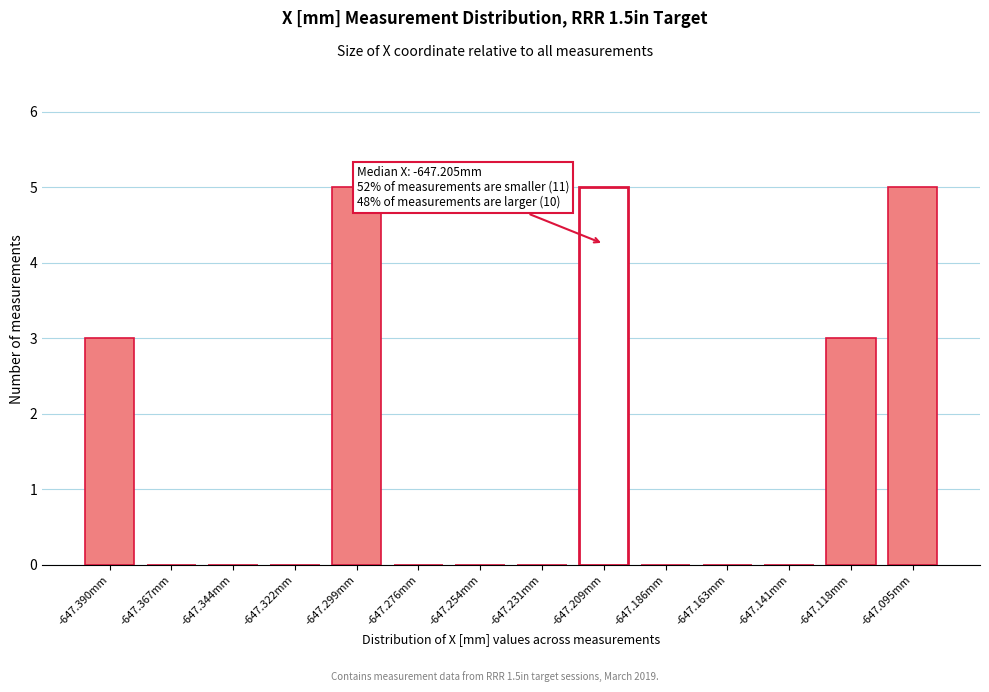

Reading left to right, what are all the values shown in this chart?

-647.390mm=3	-647.367mm=0	-647.344mm=0	-647.322mm=0	-647.299mm=5	-647.276mm=0	-647.254mm=0	-647.231mm=0	-647.209mm=5	-647.186mm=0	-647.163mm=0	-647.141mm=0	-647.118mm=3	-647.095mm=5